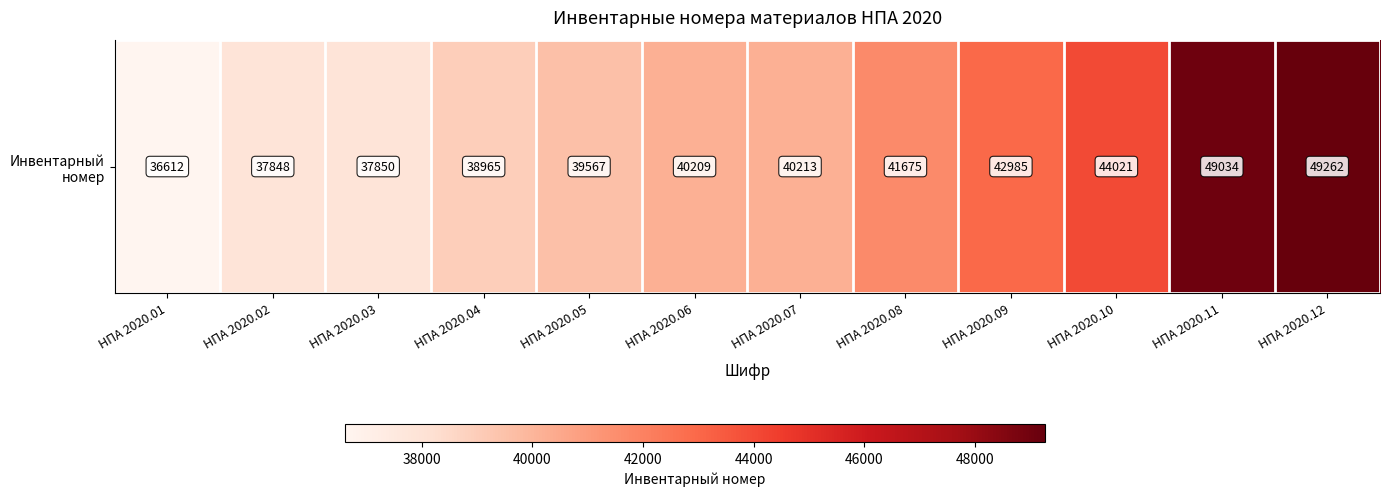

Which category has the lowest value across all series?

НПА 2020.01